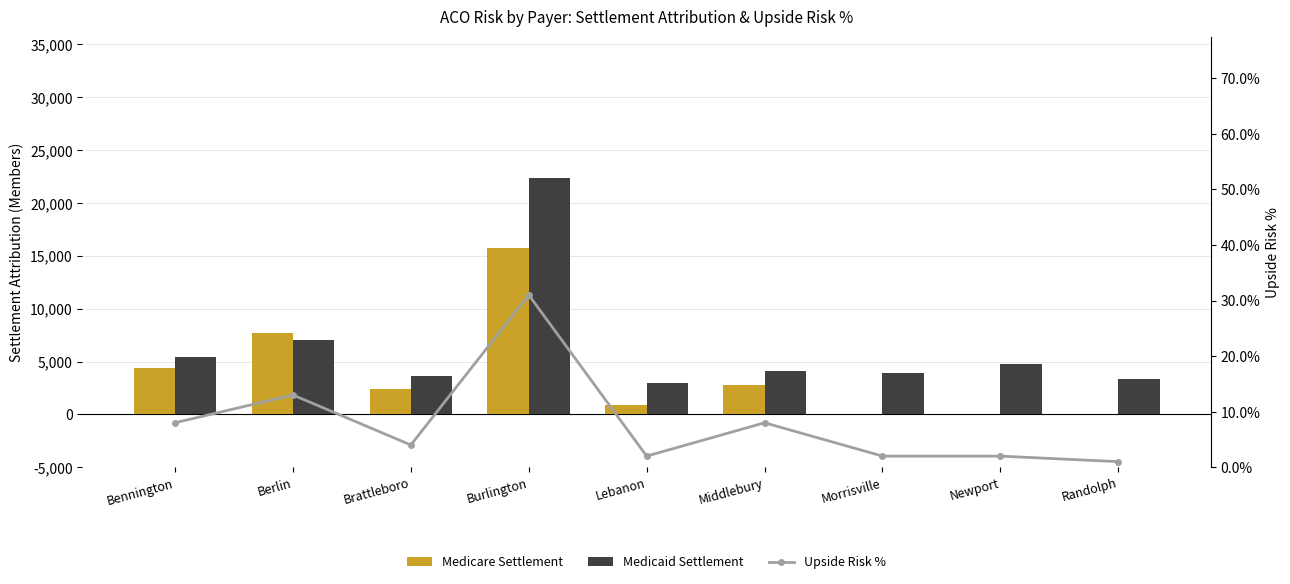

What are all the series names shown in the legend?

Medicare Settlement, Medicaid Settlement, Upside Risk %